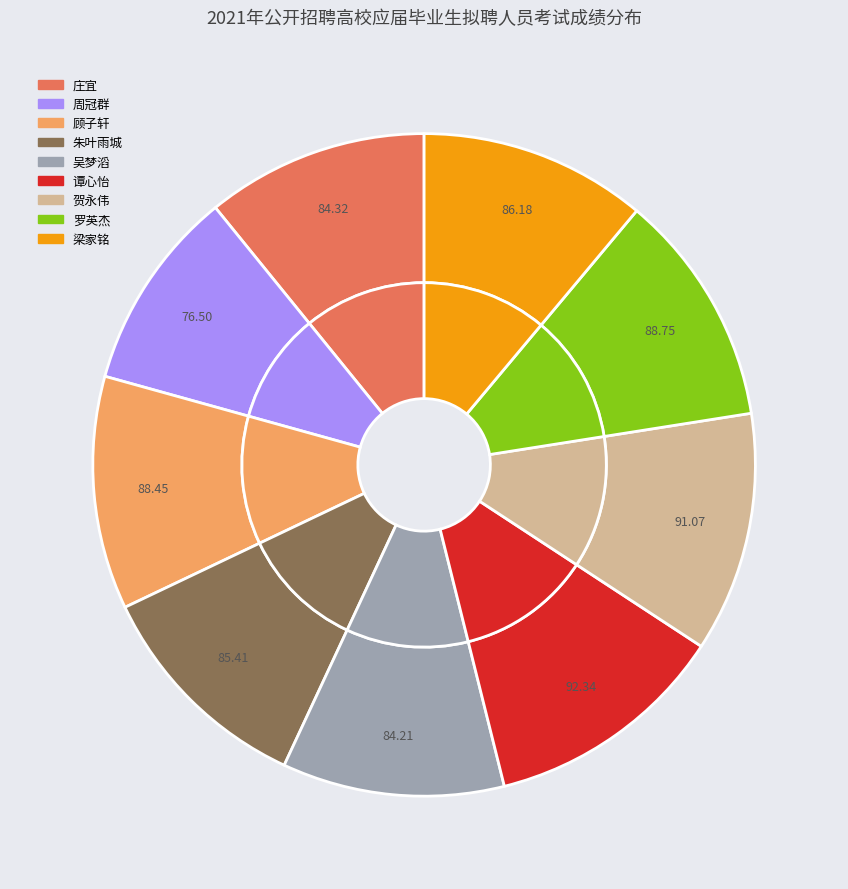

To the nearest percent, what portion does 罗英杰 represent?

11%